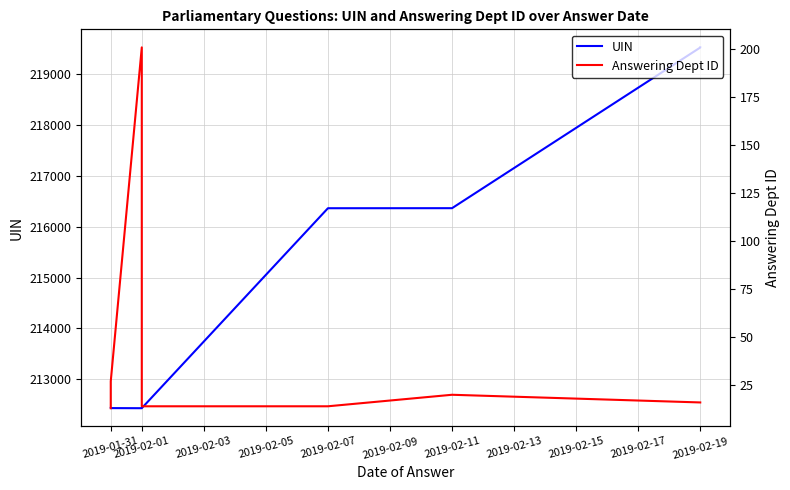

How many distinct data groups are displayed?

2